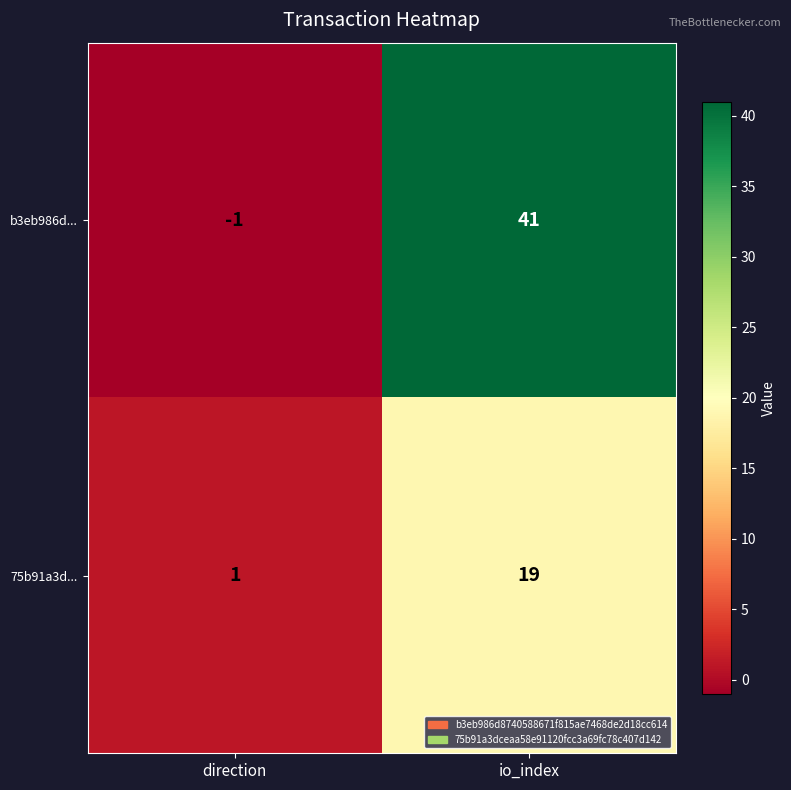

Reading left to right, list all the values displayed in this chart.

b3eb986d...: direction=-1	io_index=41
75b91a3d...: direction=1	io_index=19